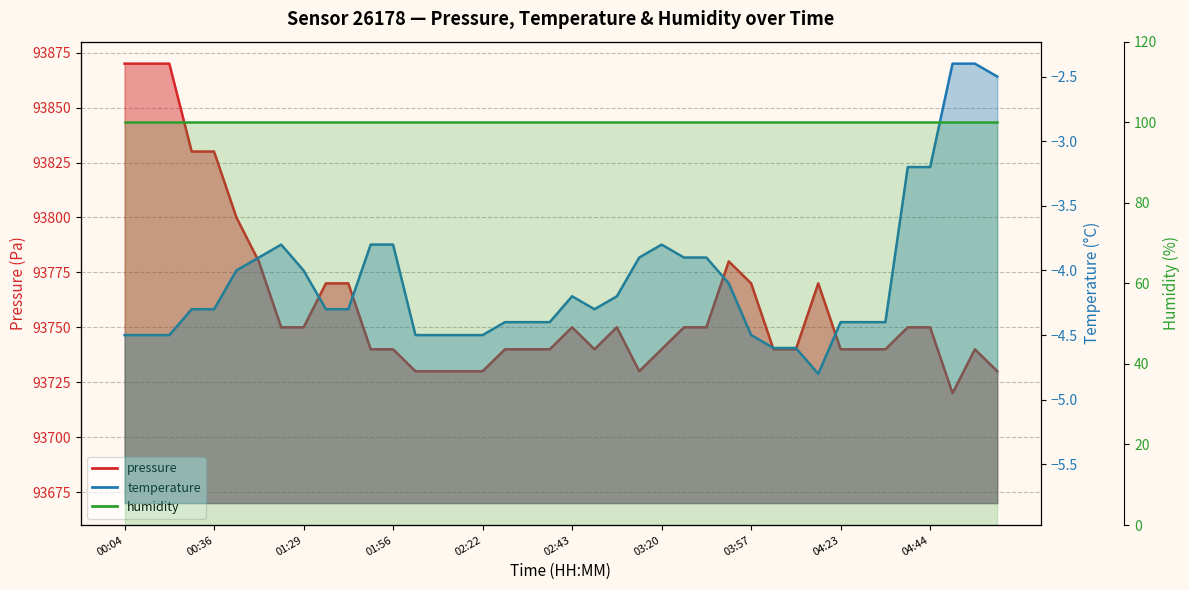

Between 04:28 and 03:52, which is larger?

03:52